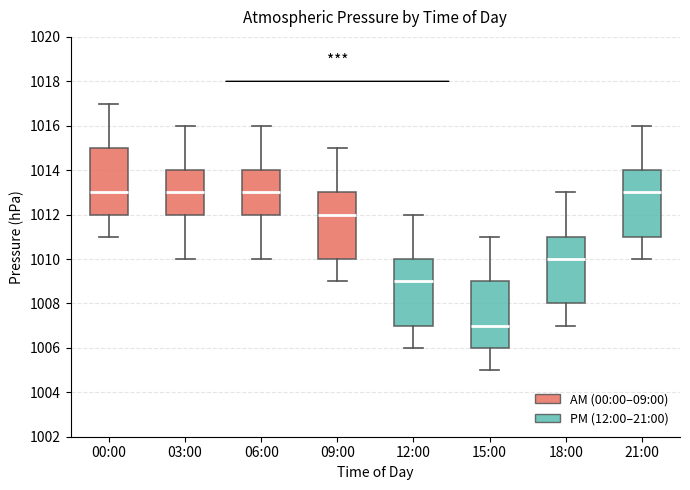

Reading left to right, read every box against the y-axis: the position of its median line, the range the box covers, and the ends of its whiskers. The values are not printed on the chart, so give them approximately, as read against the axis.

00:00: median 1013, box 1012 to 1015, whiskers 1011 to 1017
03:00: median 1013, box 1012 to 1014, whiskers 1010 to 1016
06:00: median 1013, box 1012 to 1014, whiskers 1010 to 1016
09:00: median 1012, box 1010 to 1013, whiskers 1009 to 1015
12:00: median 1009, box 1007 to 1010, whiskers 1006 to 1012
15:00: median 1007, box 1006 to 1009, whiskers 1005 to 1011
18:00: median 1010, box 1008 to 1011, whiskers 1007 to 1013
21:00: median 1013, box 1011 to 1014, whiskers 1010 to 1016